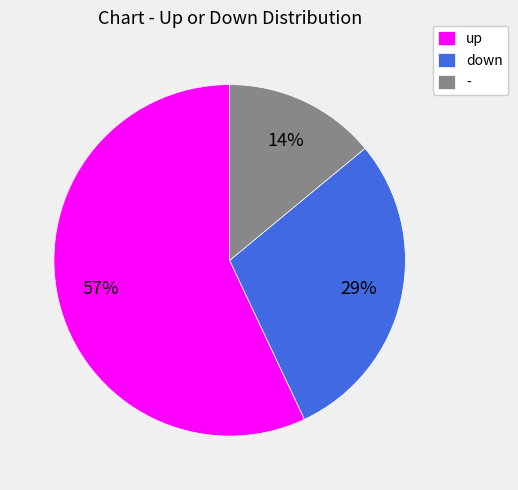

The - slice represents 4% of the pie. True or false?

False